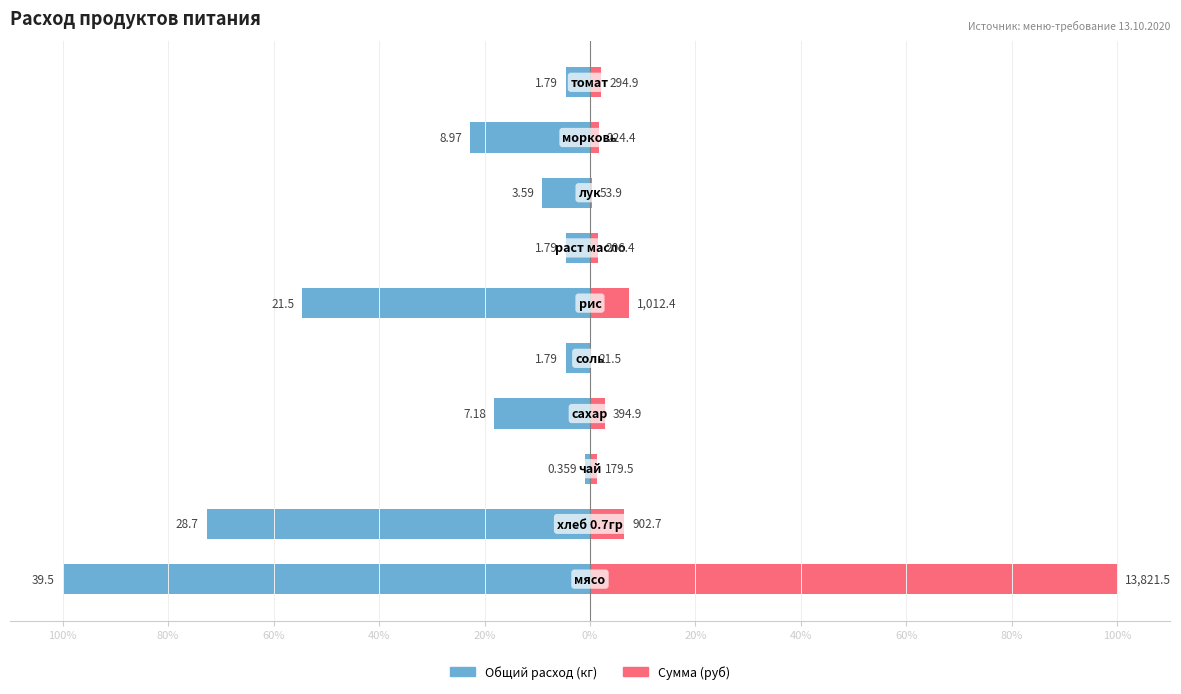

Is it true that Сумма (руб) equals 0.2 at 20%?

True